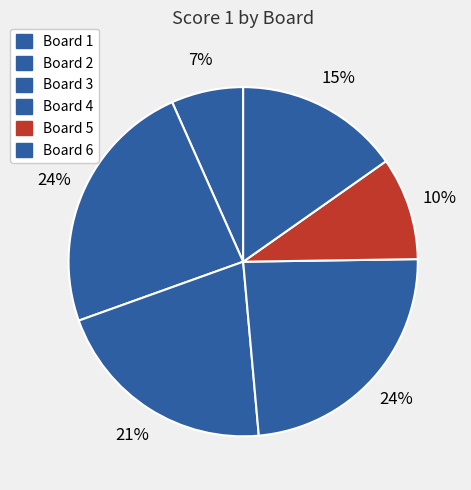

Combined, what portion of the pie is Board 5 and Board 6?

24.8%